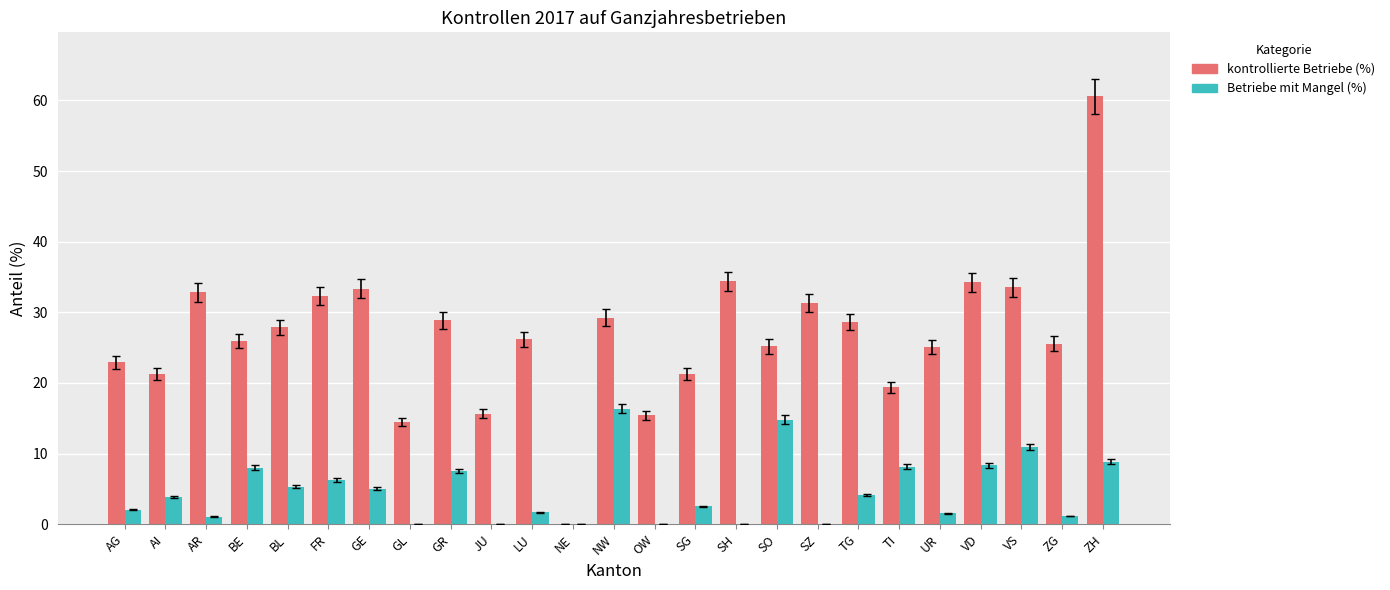

The kontrollierte Betriebe (%) series shows 19.4 at TI. True or false?

True